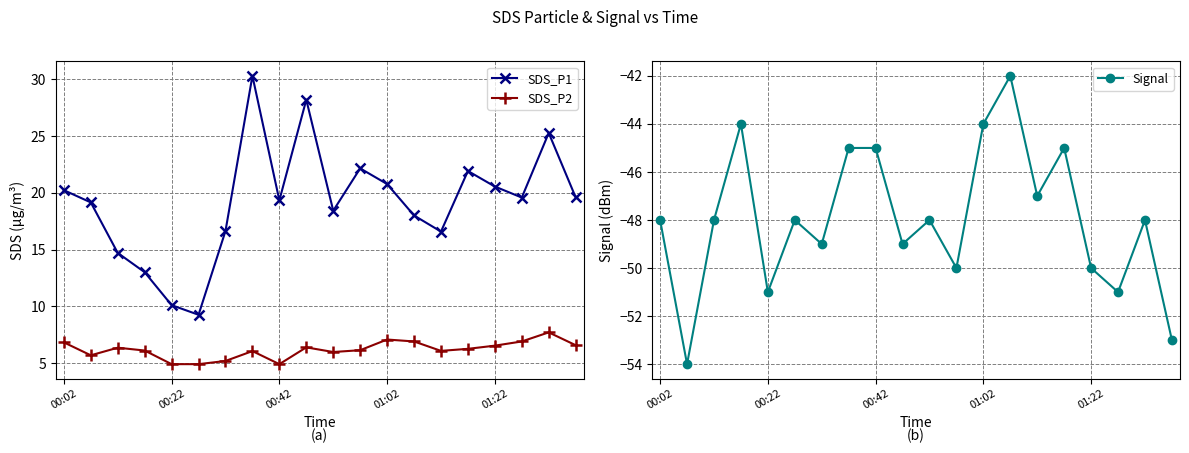

True or false: Signal and SDS_P2 intersect in this chart.

False